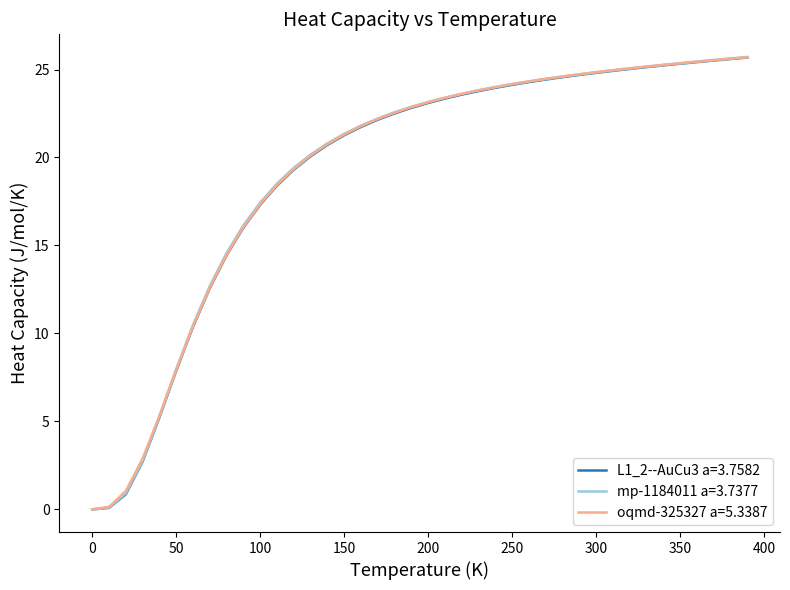

What is the highest value of the L1_2--AuCu3 a=3.7582 series?

25.7